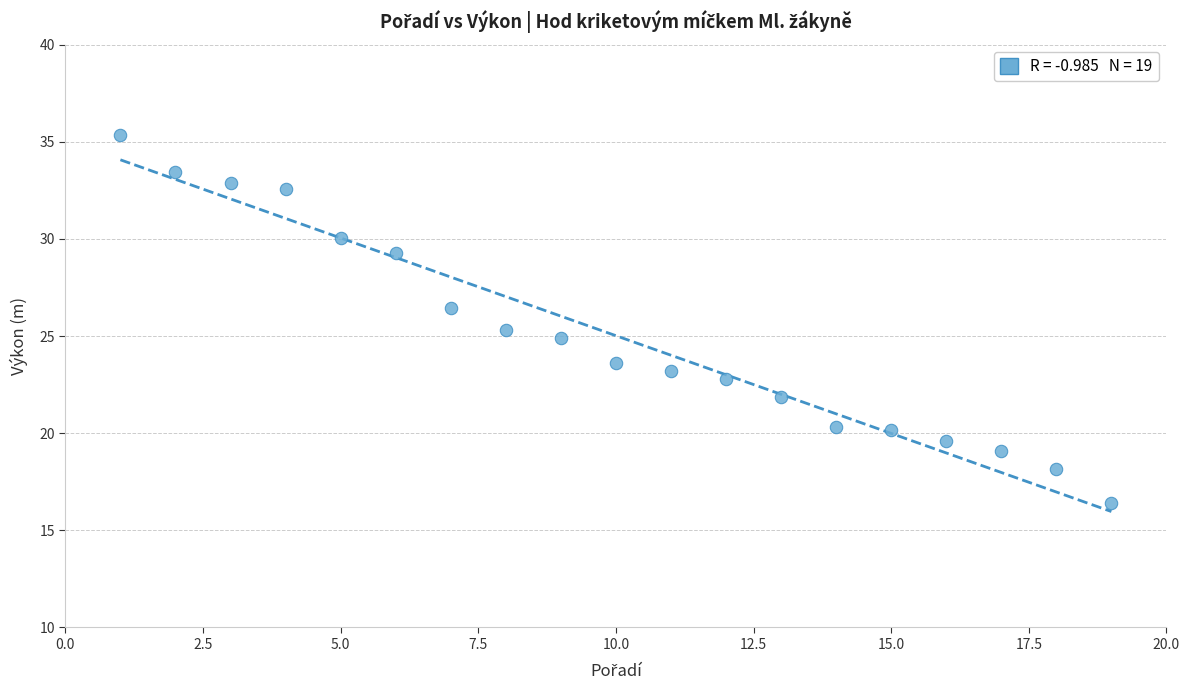

What is the range of Y values (max minus min)?

19.0